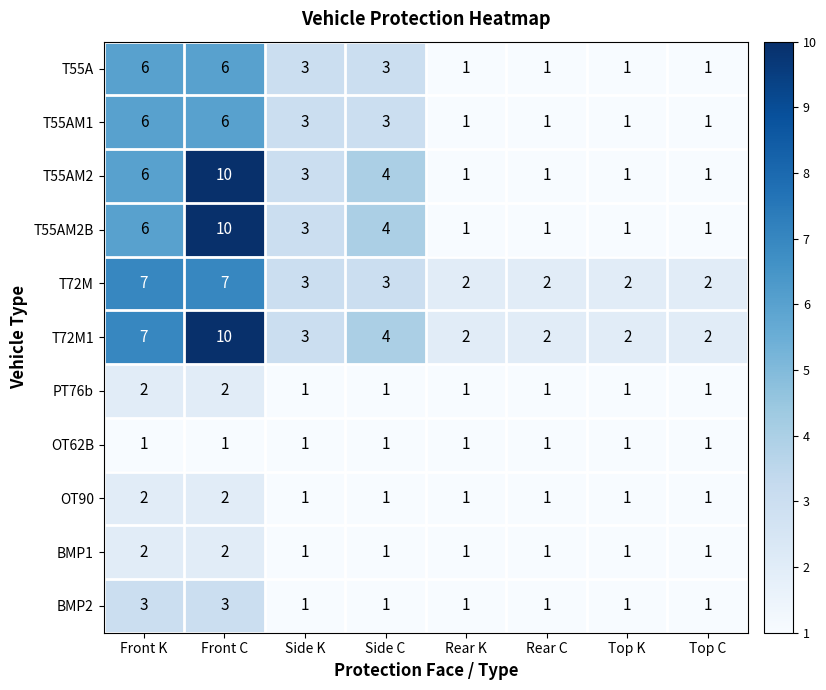

What is the total value across all series at Top K?

13